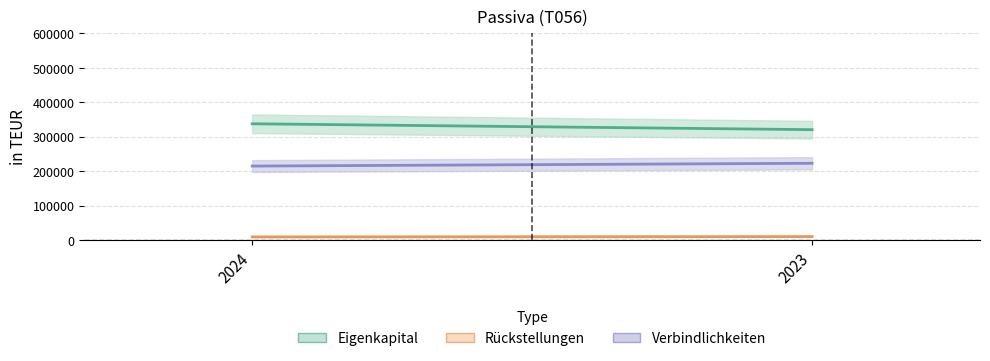

What is the sum of all Rueckstellungen values?

19675